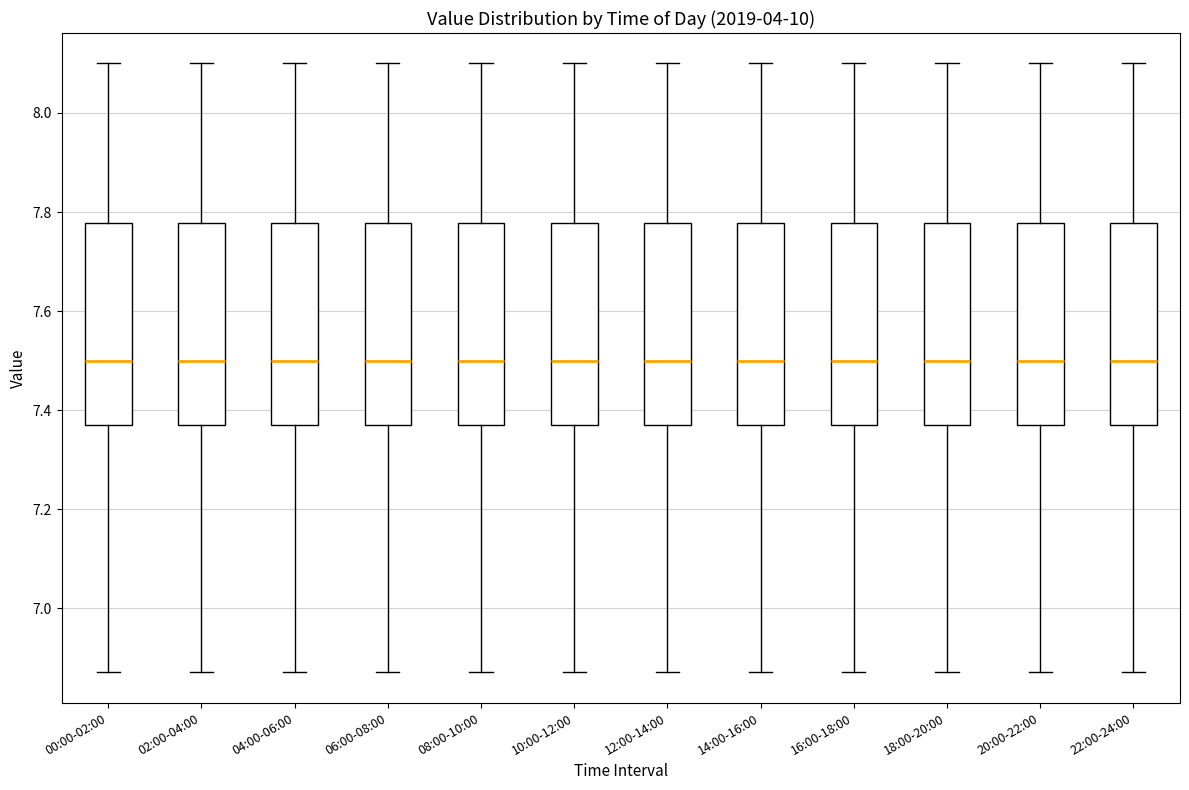

Reading left to right, read every box against the y-axis: the position of its median line, the range the box covers, and the ends of its whiskers. The values are not printed on the chart, so give them approximately, as read against the axis.

00:00-02:00: median 7.50, box 7.38 to 7.78, whiskers 6.88 to 8.10
02:00-04:00: median 7.50, box 7.38 to 7.78, whiskers 6.88 to 8.10
04:00-06:00: median 7.50, box 7.38 to 7.78, whiskers 6.88 to 8.10
06:00-08:00: median 7.50, box 7.38 to 7.78, whiskers 6.88 to 8.10
08:00-10:00: median 7.50, box 7.38 to 7.78, whiskers 6.88 to 8.10
10:00-12:00: median 7.50, box 7.38 to 7.78, whiskers 6.88 to 8.10
12:00-14:00: median 7.50, box 7.38 to 7.78, whiskers 6.88 to 8.10
14:00-16:00: median 7.50, box 7.38 to 7.78, whiskers 6.88 to 8.10
16:00-18:00: median 7.50, box 7.38 to 7.78, whiskers 6.88 to 8.10
18:00-20:00: median 7.50, box 7.38 to 7.78, whiskers 6.88 to 8.10
20:00-22:00: median 7.50, box 7.38 to 7.78, whiskers 6.88 to 8.10
22:00-24:00: median 7.50, box 7.38 to 7.78, whiskers 6.88 to 8.10